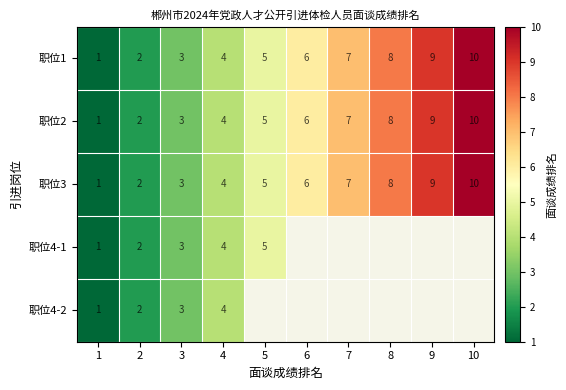

What is the greatest value displayed?

10.0